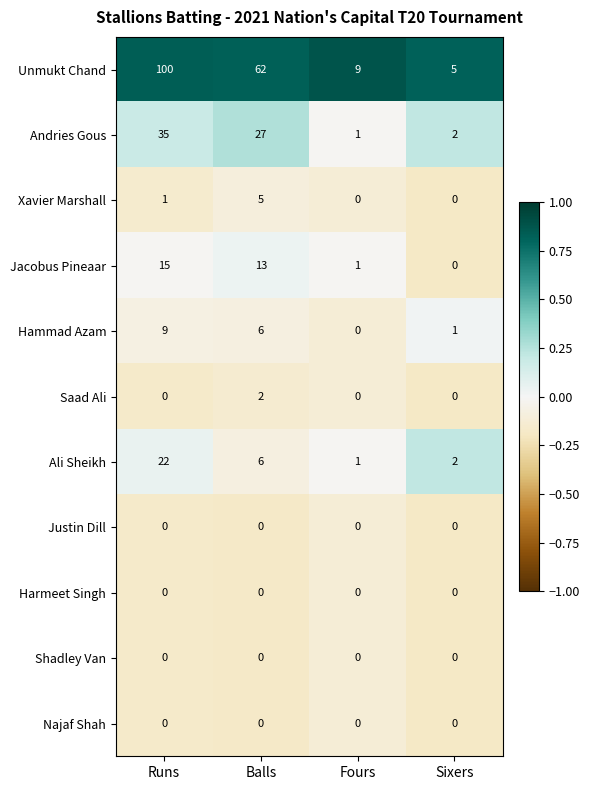

How many Hammad Azam values are between 1 and 9?

3